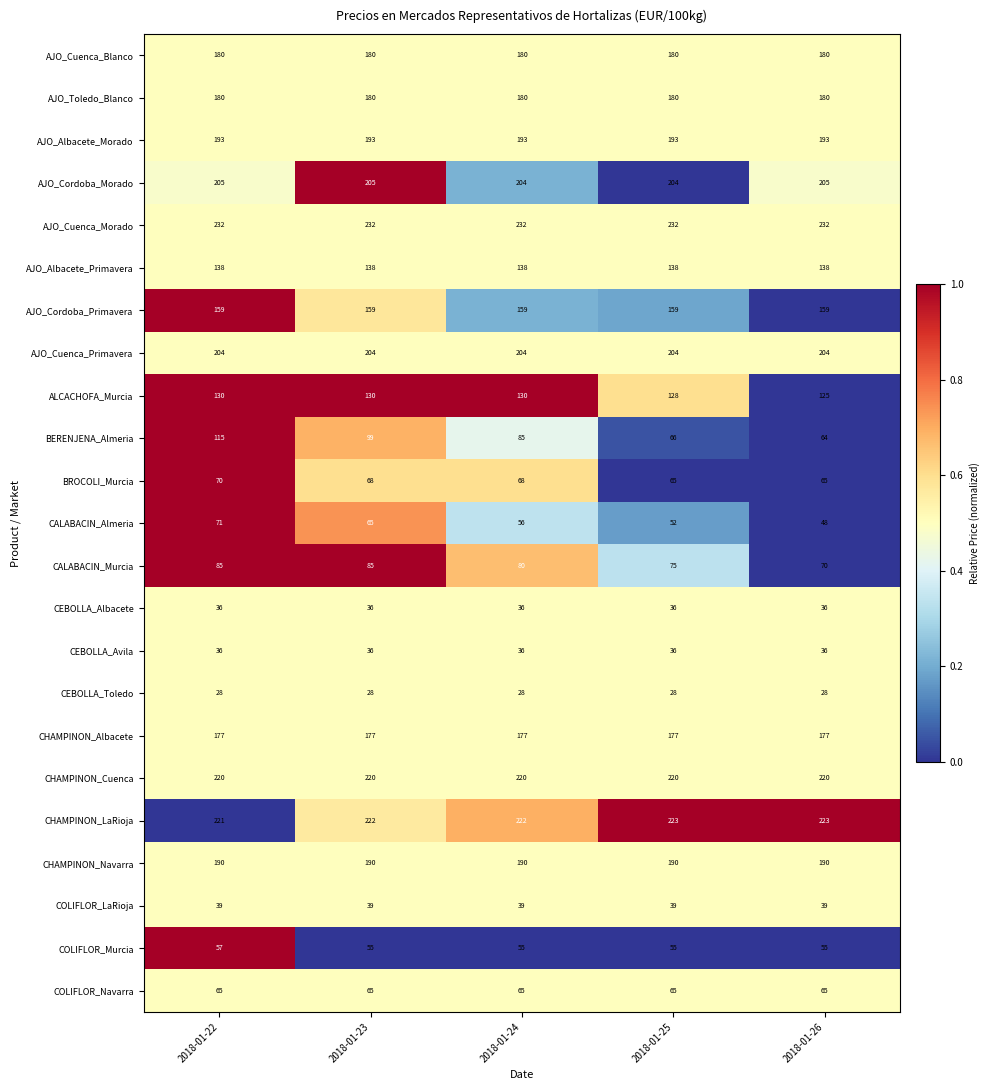

The value of AJO_Albacete_Morado at 2018-01-26 is 275. True or false?

False